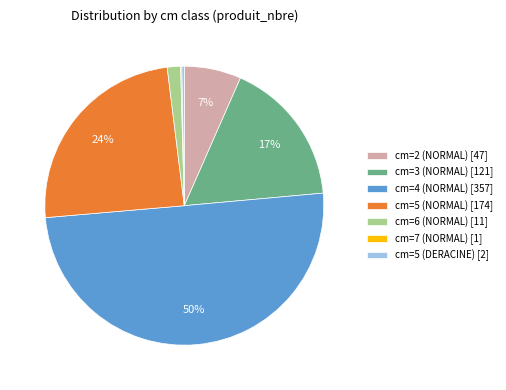

To the nearest percent, what is the difference between the largest and smallest slice percentages?

50%